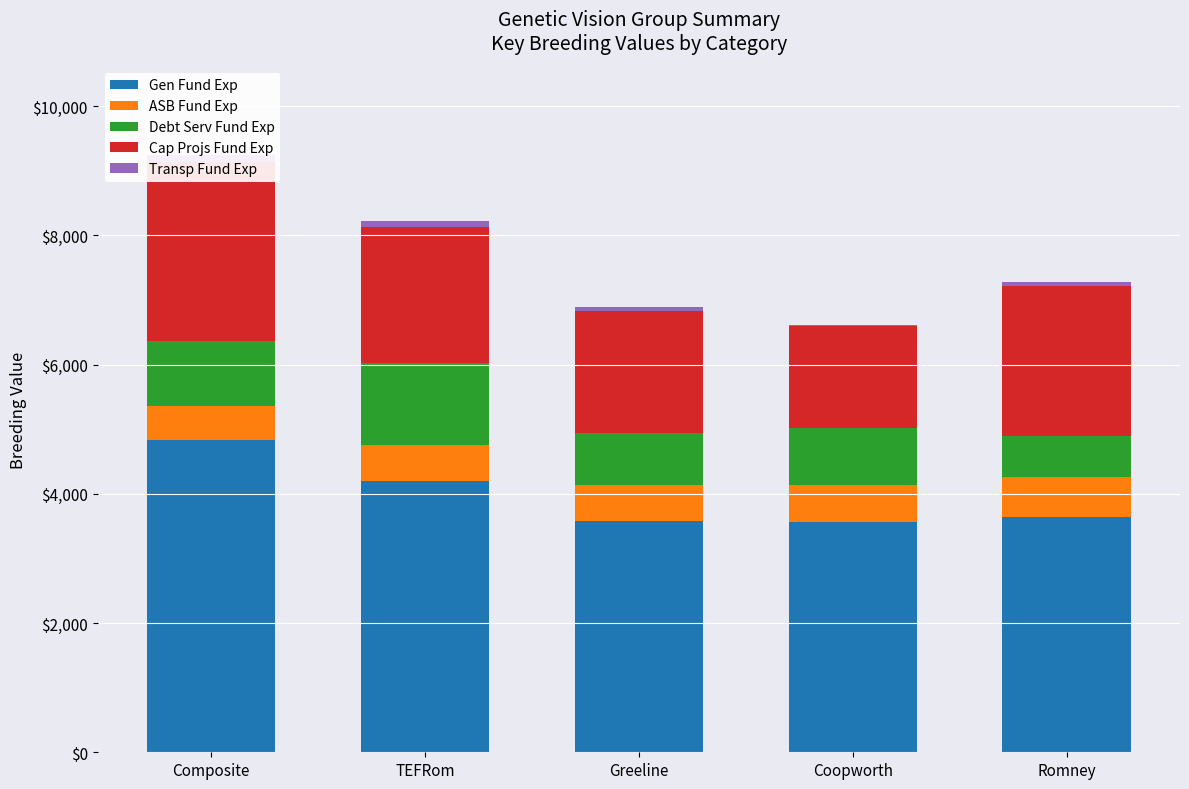

What is the label of the 4th bar from the left?

Coopworth